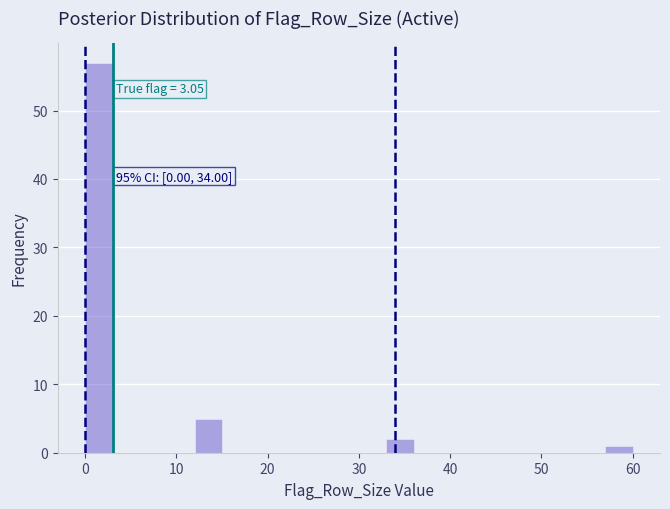

Read against the x-axis, roughly where is the centre of the tallest bar?

2